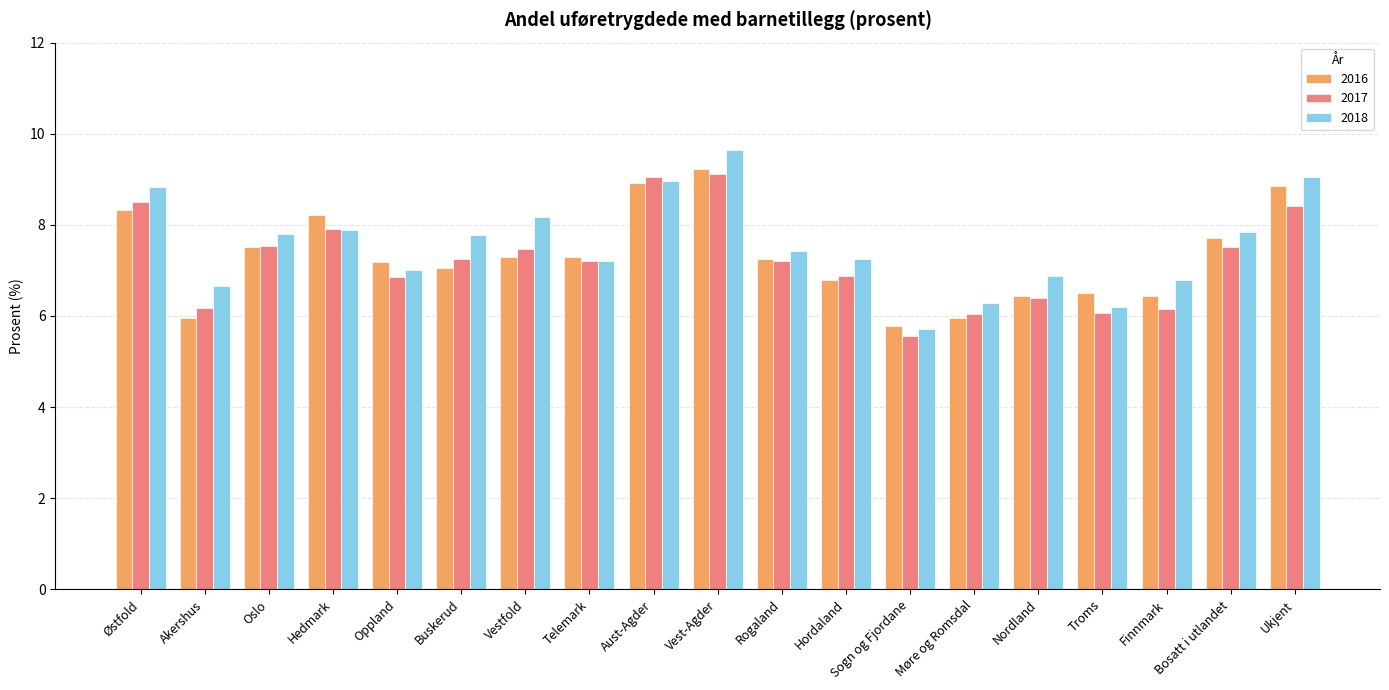

The value of 2018 at Sogn og Fjordane is 10.3. True or false?

False